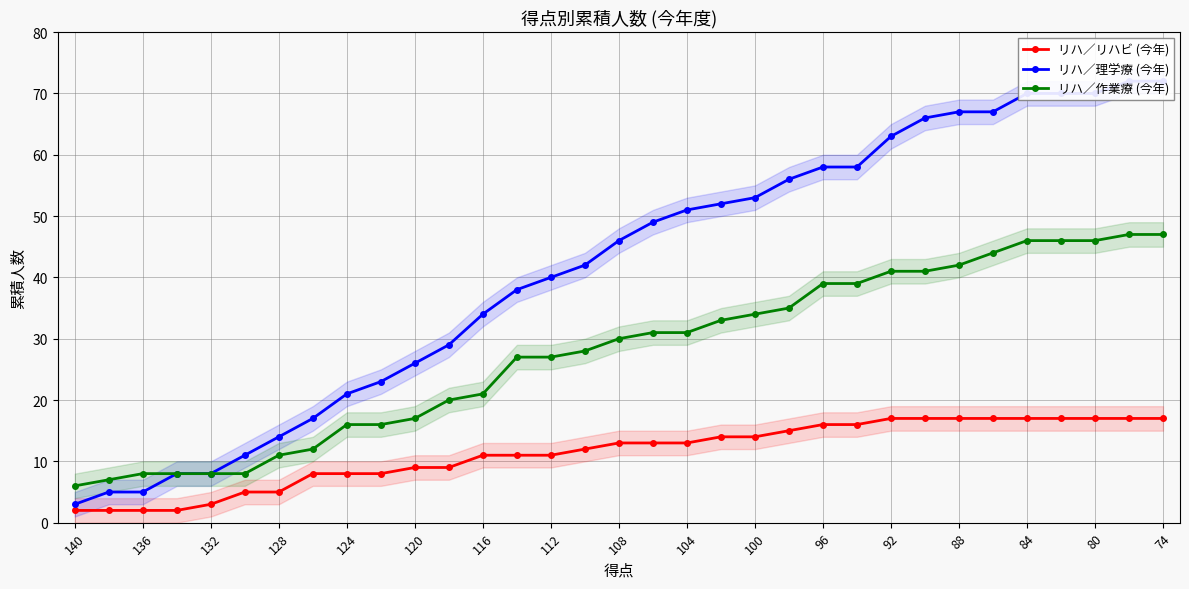

What is the highest value of the リハ／作業療 (今年) series?

47